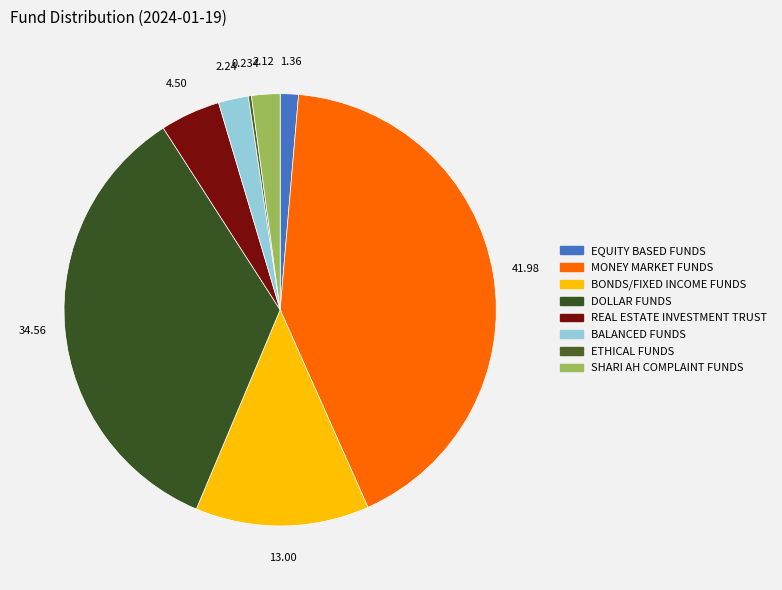

To the nearest percent, what is the difference between the largest and smallest slice percentages?

42%